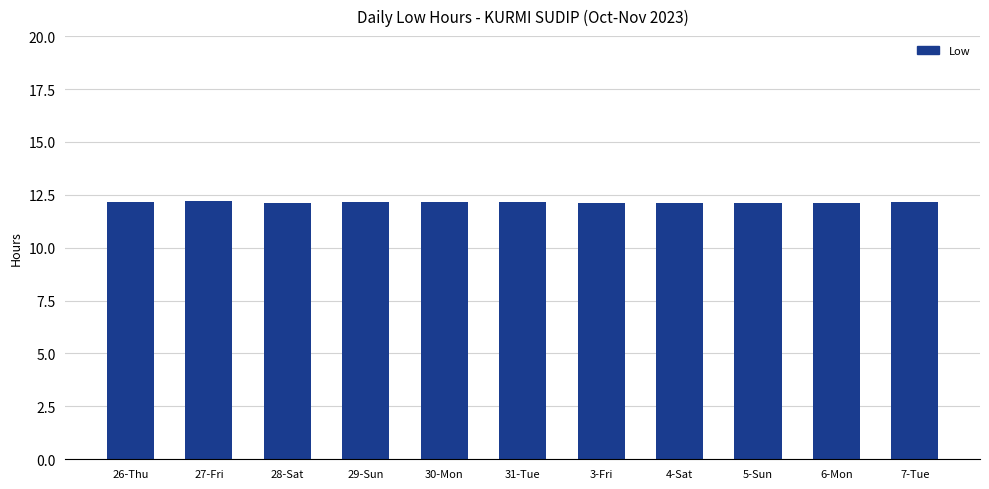

Does the chart contain stacked bars?

No